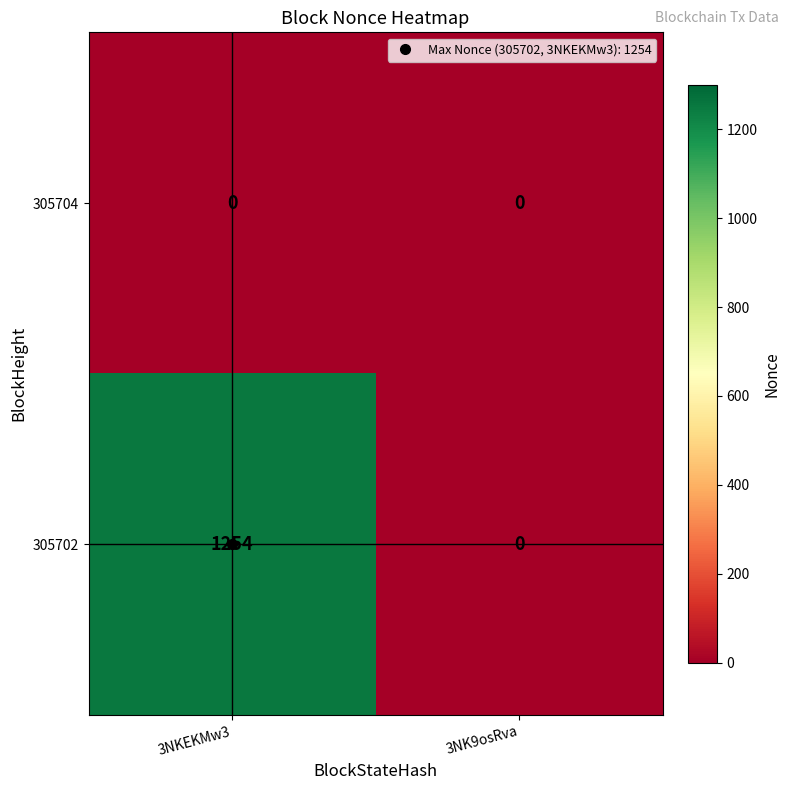

Which series has the largest total across all categories?

305702